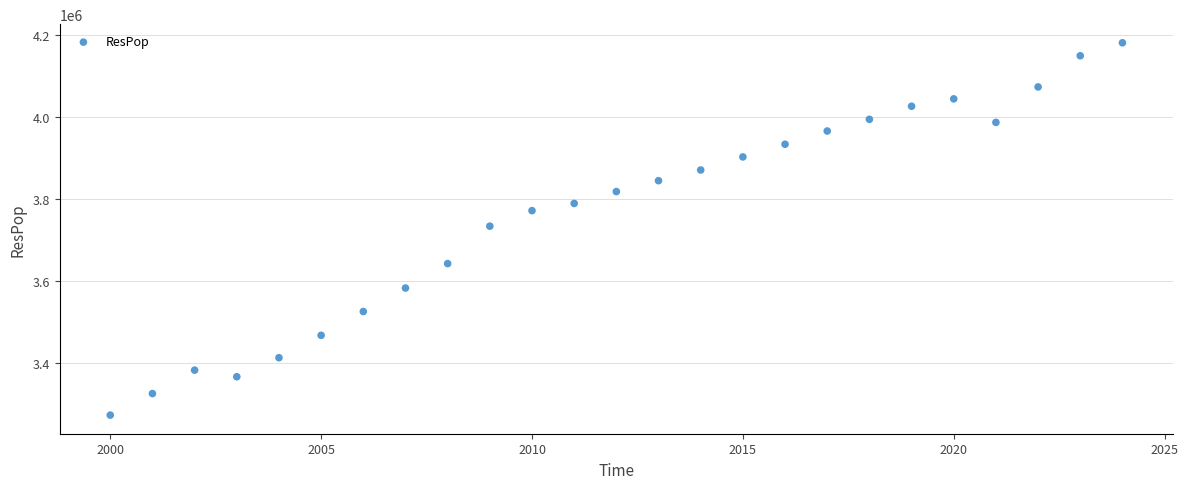

What is the range of Y values (max minus min)?

907505